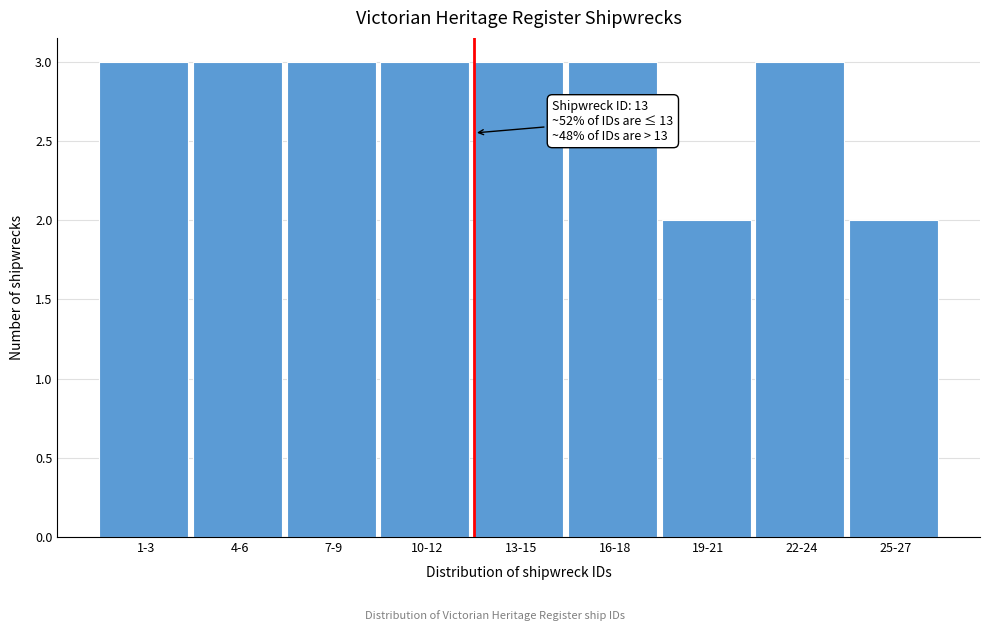

Reading left to right, transcribe all the data shown in this chart.

3	3	3	3	3	3	2	3	2